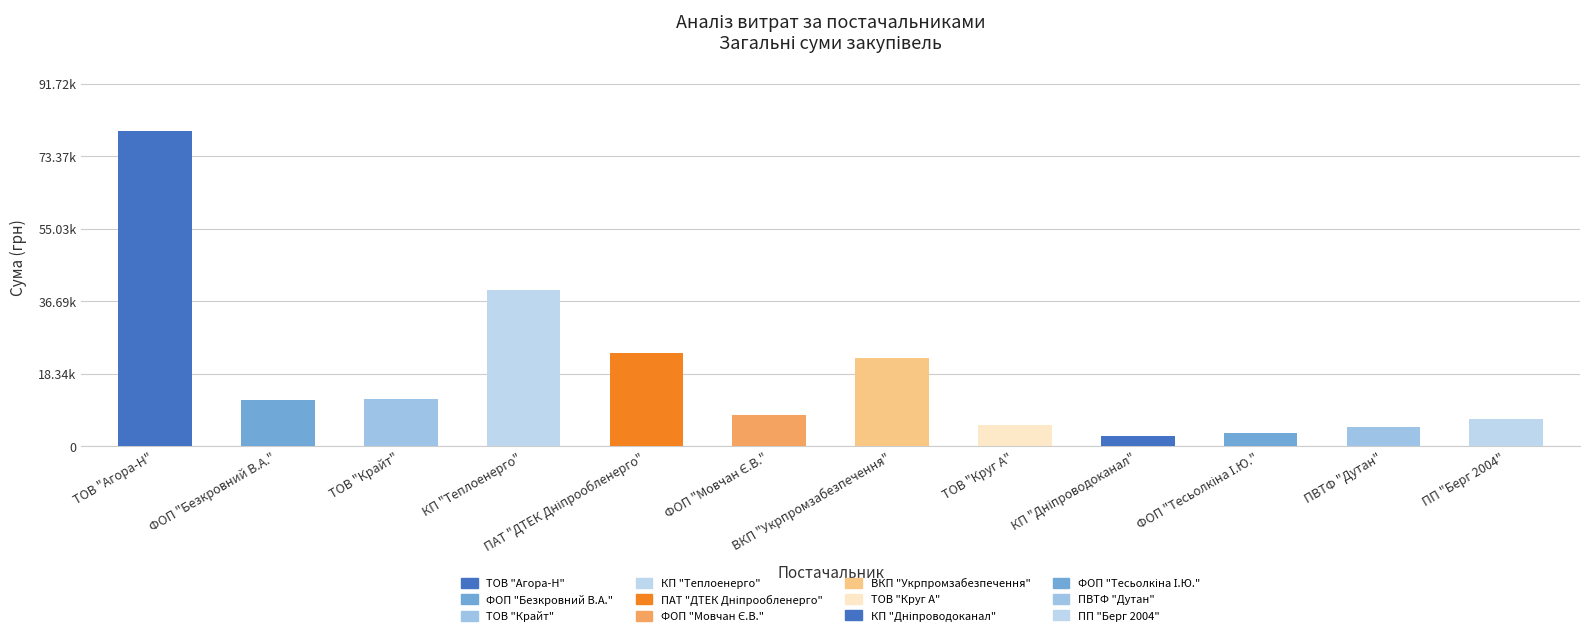

The chart shows a value of 2702.9 at ФОП "Безкровний В.А.". True or false?

False